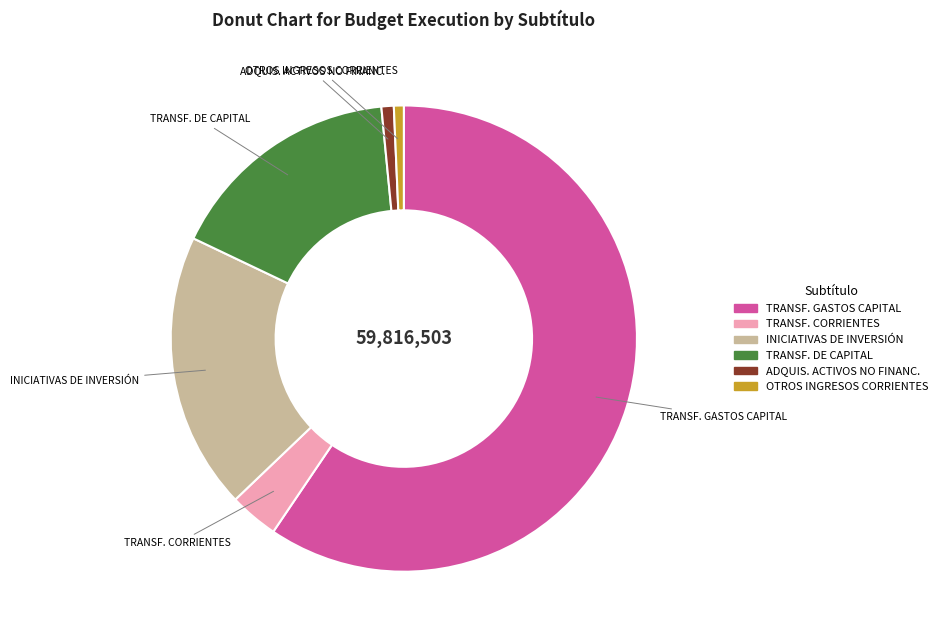

What is the largest slice in the pie chart?

TRANSF. GASTOS CAPITAL